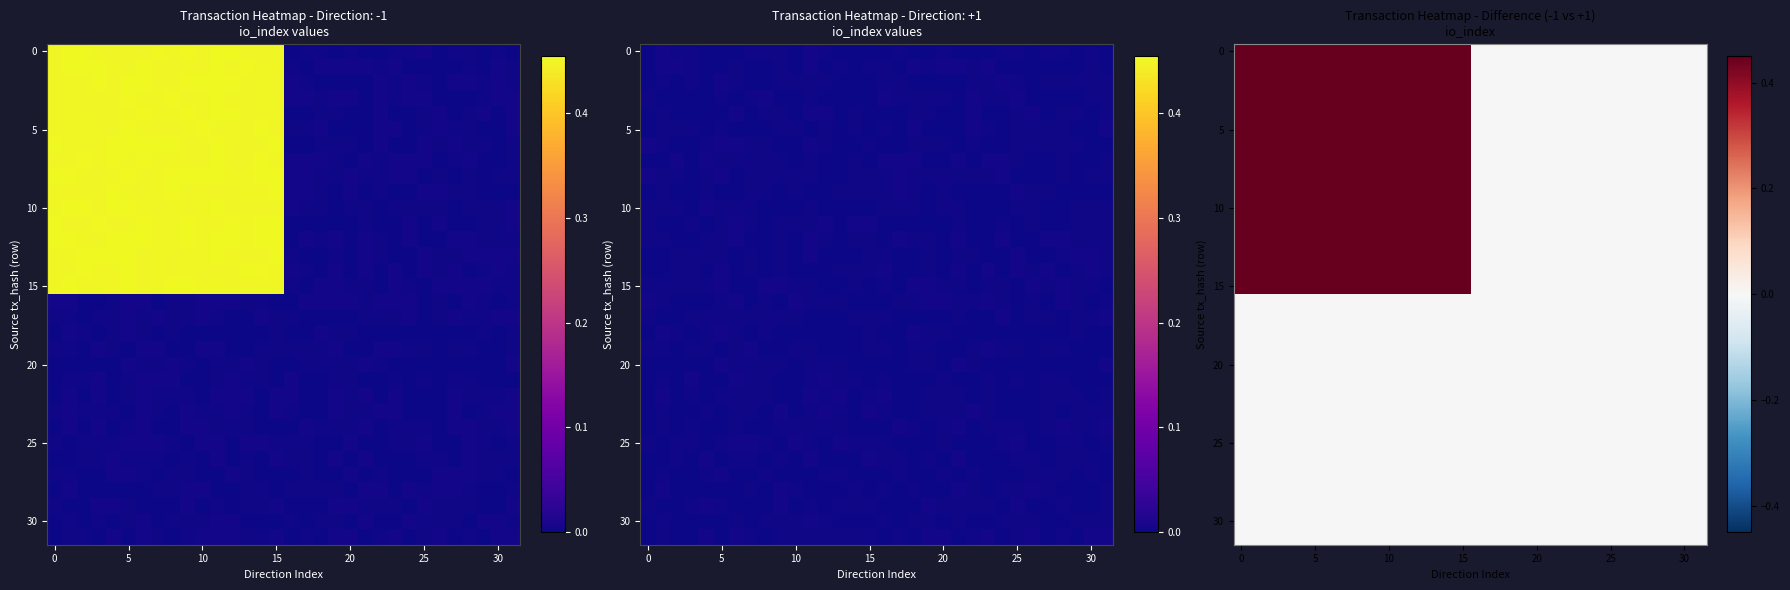

How many series are shown in this chart?

32